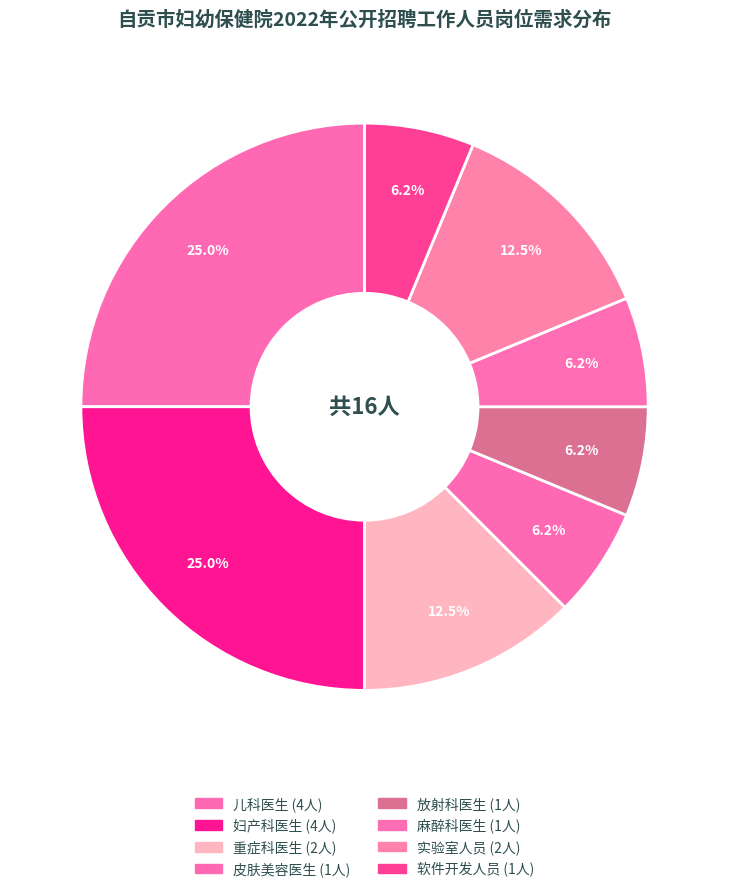

Which has a higher value, 皮肤美容医生 or 妇产科医生?

妇产科医生